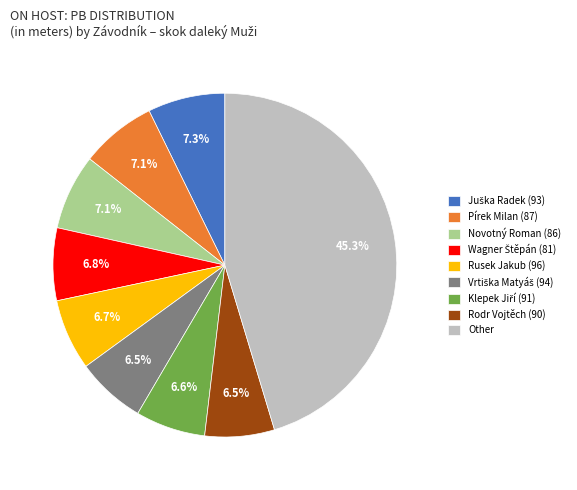

Count the number of slices in the pie.

9